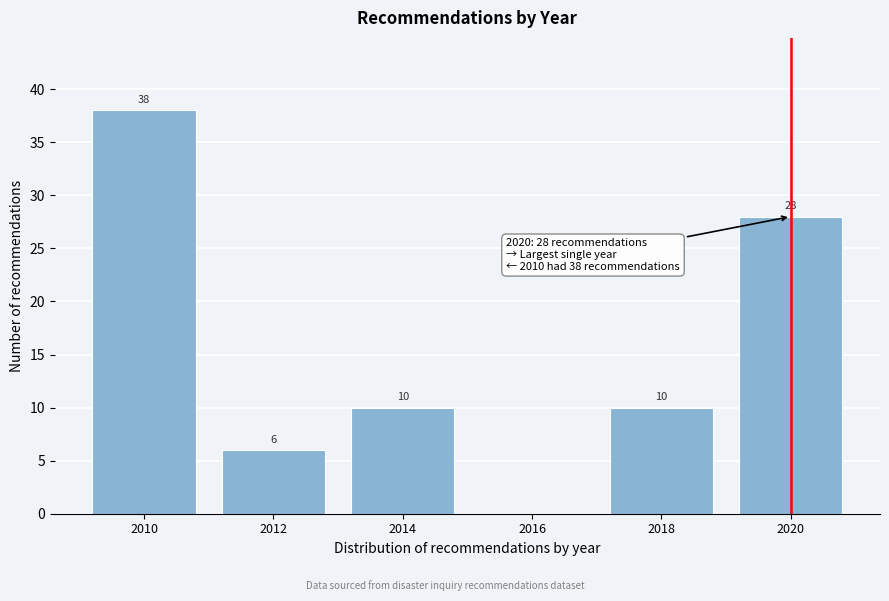

Reading right to left, what are all the values shown in this chart?

2020=28	2018=10	2016=0	2014=10	2012=6	2010=38